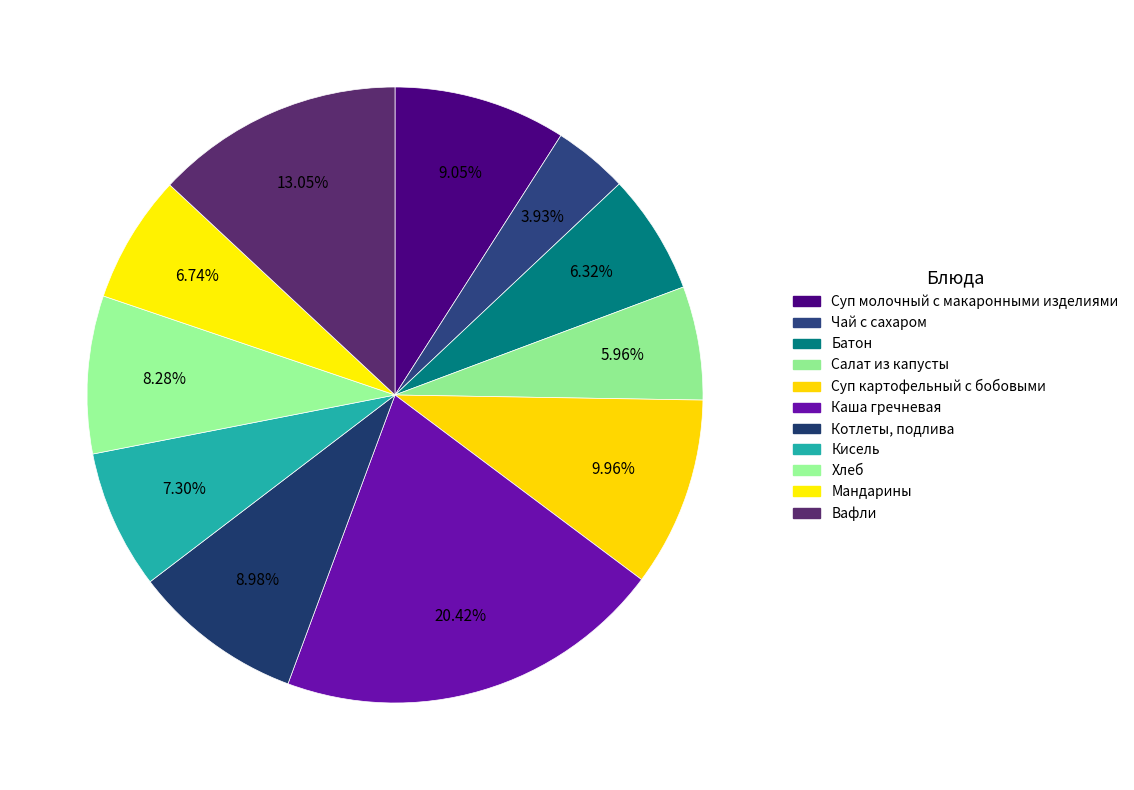

Between Каша гречневая and Кисель, which is larger?

Каша гречневая